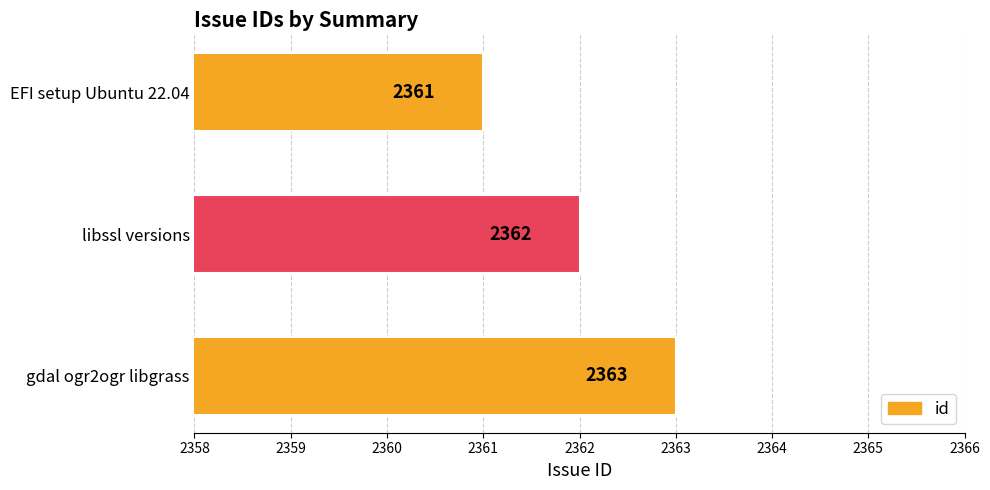

The value at EFI setup Ubuntu 22.04 is 2361. True or false?

True